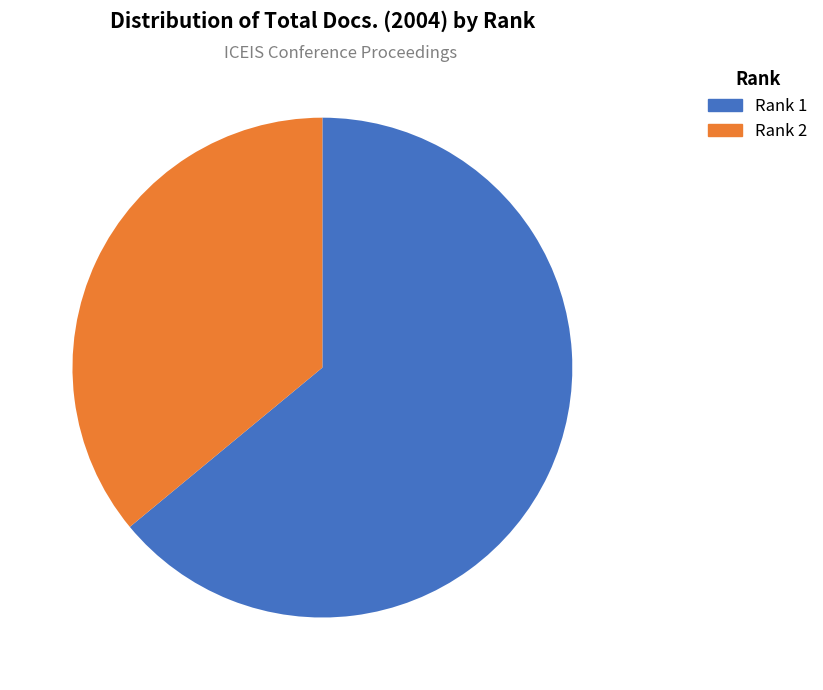

How many slices are in this pie chart?

2